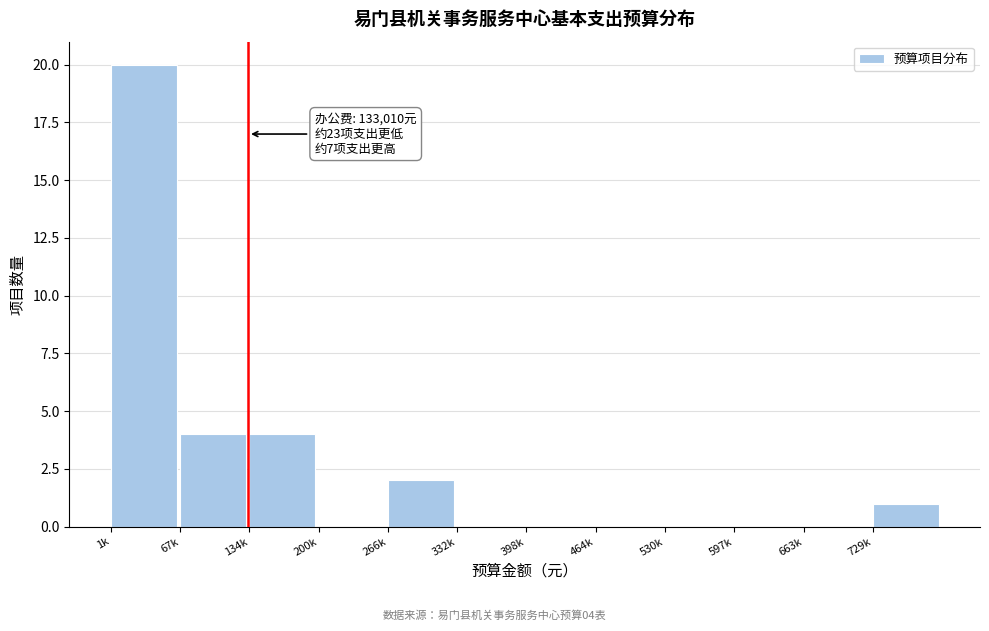

Reading left to right, extract all data points from this chart.

1k=20	67k=4	134k=4	200k=0	266k=2	332k=0	398k=0	464k=0	530k=0	597k=0	663k=0	729k=1